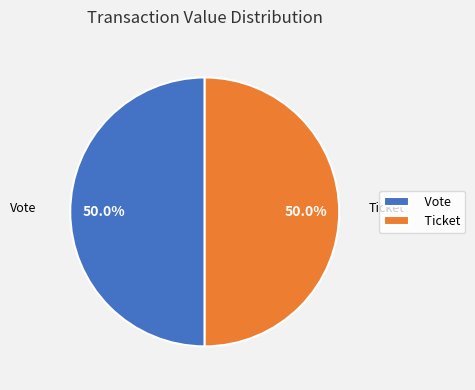

What is the ratio of the value at Ticket to the value at Vote?

1.0